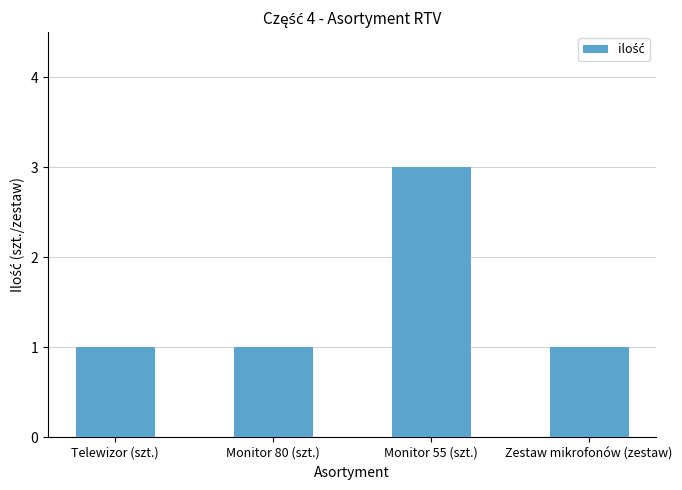

What is the maximum value shown in the chart?

3